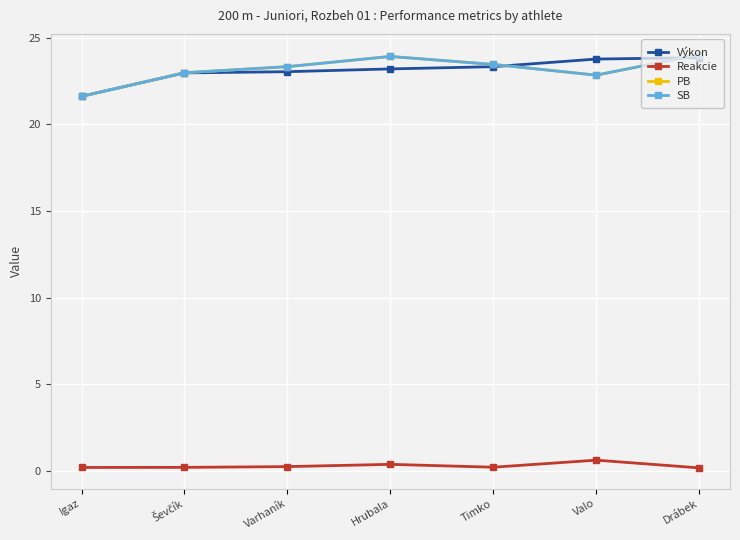

What is the label of the 6th point from the right?

Ševčík